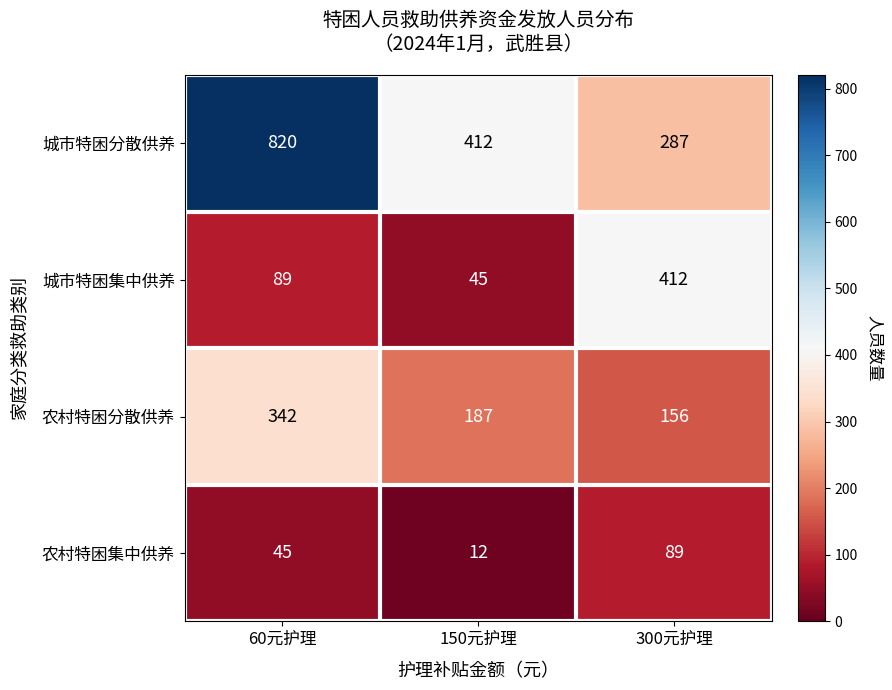

Reading left to right, list all the values displayed in this chart.

城市特困分散供养: 60元护理=820	150元护理=412	300元护理=287
城市特困集中供养: 60元护理=89	150元护理=45	300元护理=412
农村特困分散供养: 60元护理=342	150元护理=187	300元护理=156
农村特困集中供养: 60元护理=45	150元护理=12	300元护理=89